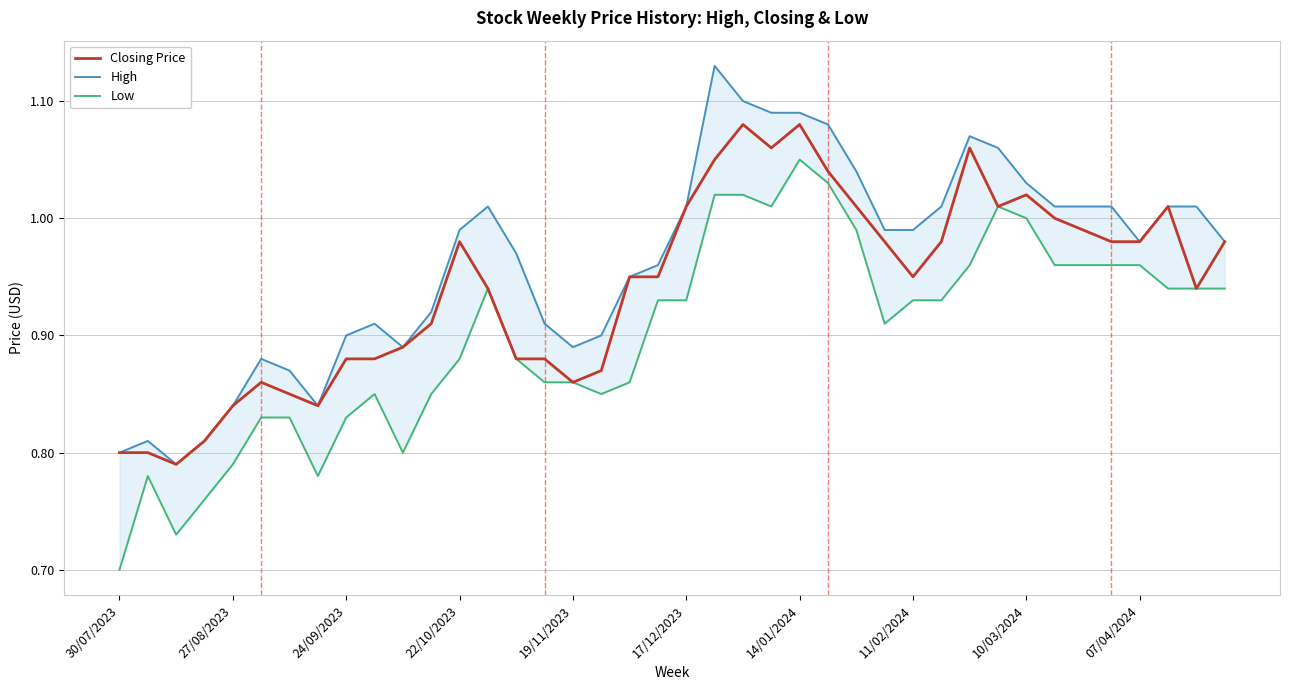

The value of Closing Price at 07/04/2024 is 1.8. True or false?

False